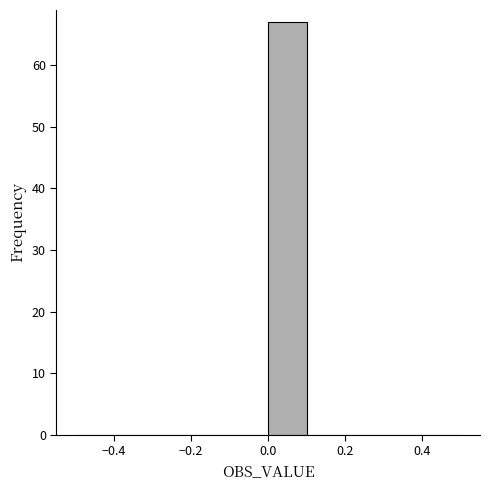

Reading left to right, transcribe this chart: for each bar, give the range it covers on the x-axis and its height. The values are not printed on the chart, so give them approximately, as read against the axis.

-0.5 to -0.4: 0
-0.4 to -0.3: 0
-0.3 to -0.2: 0
-0.2 to -0.1: 0
-0.1 to 0.0: 0
0.0 to 0.1: 67
0.1 to 0.2: 0
0.2 to 0.3: 0
0.3 to 0.4: 0
0.4 to 0.5: 0